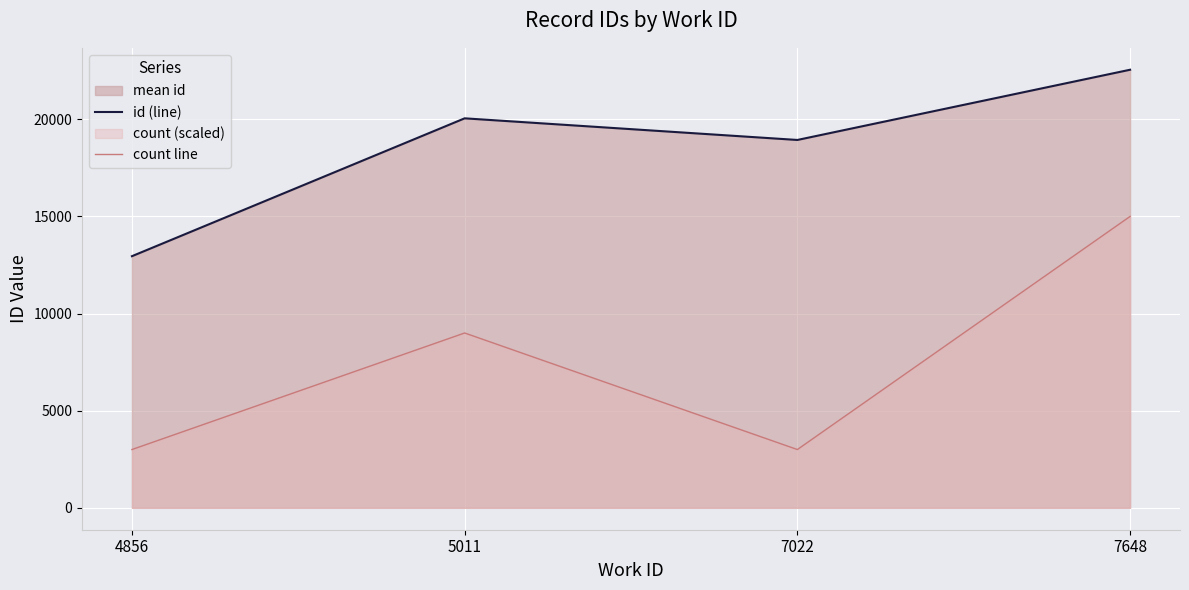

Where is id (line) nearest to the value 17752?

7022